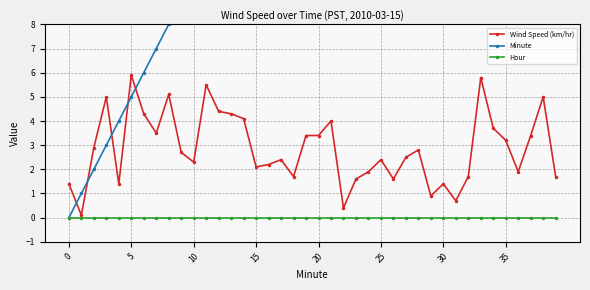

The value of Hour at 0 is 0.0. True or false?

True